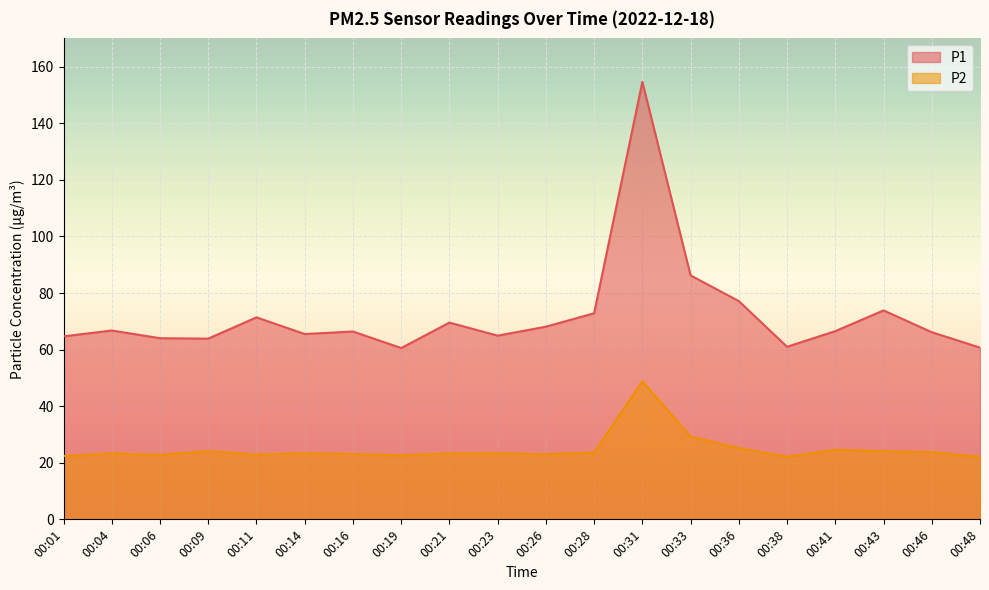

True or false: P1 has more than 0 points higher than both neighbors.

True